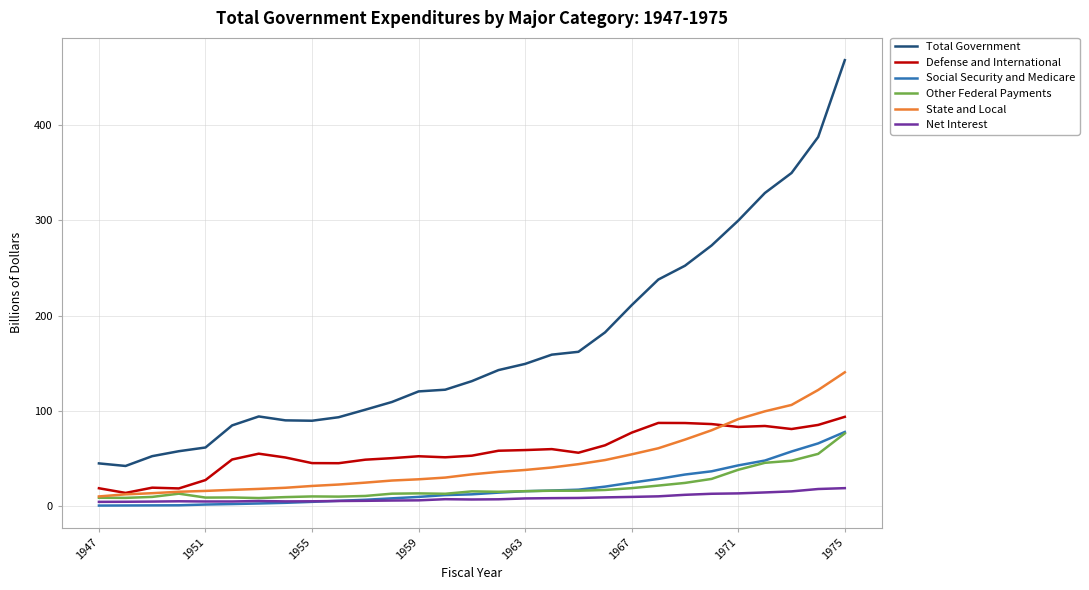

What is the maximum value shown in the chart?

468.2